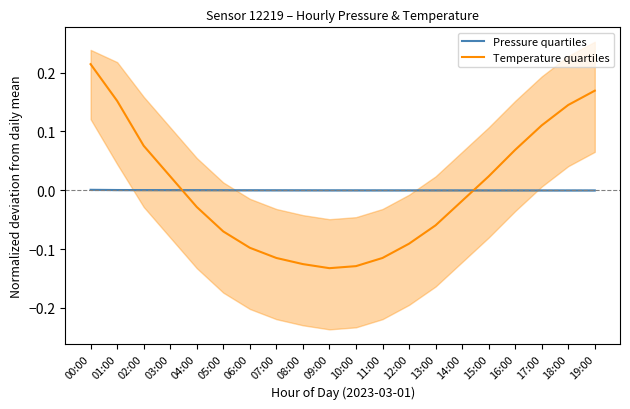

Is the value of Pressure quartiles at 13:00 greater than the value of Temperature quartiles at 10:00?

Yes